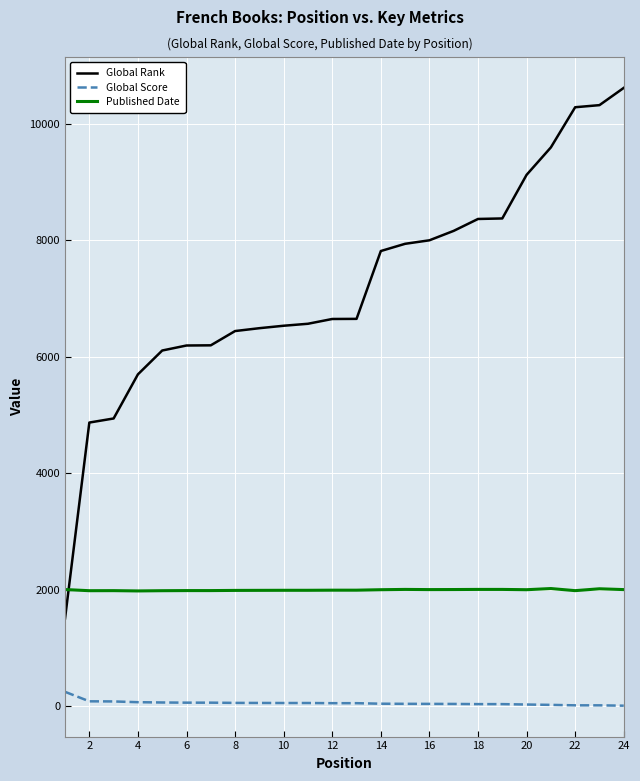

Rank the series by their maximum value, from highest to lowest.

Global Rank, Published Date, Global Score